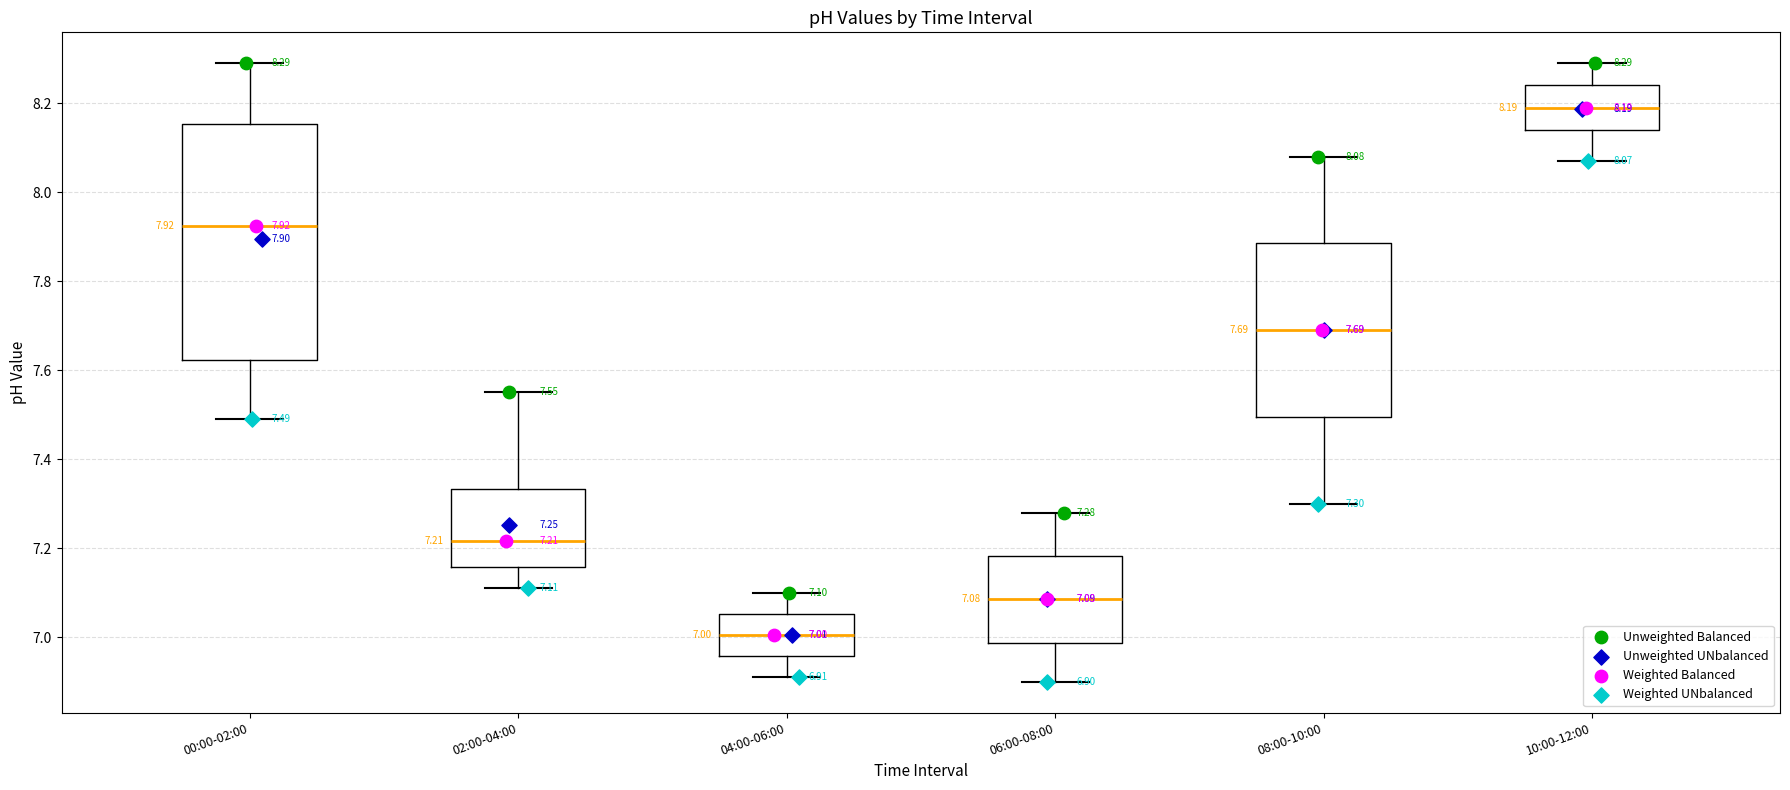

Which box's median line is the highest?

10:00-12:00